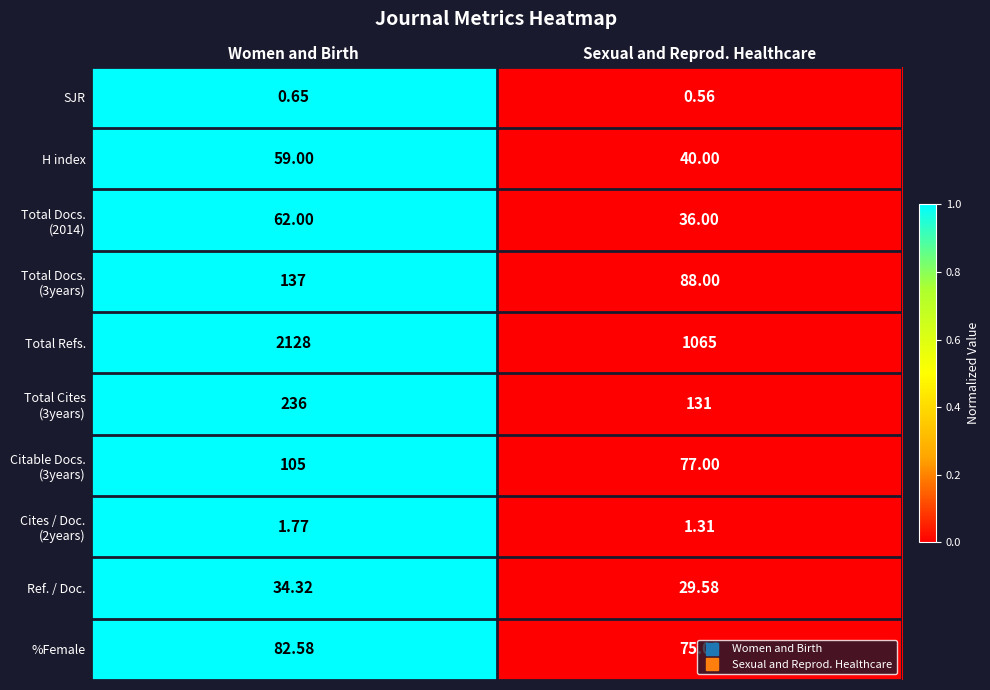

Which category has the highest value in the Total Refs. series?

Women and Birth